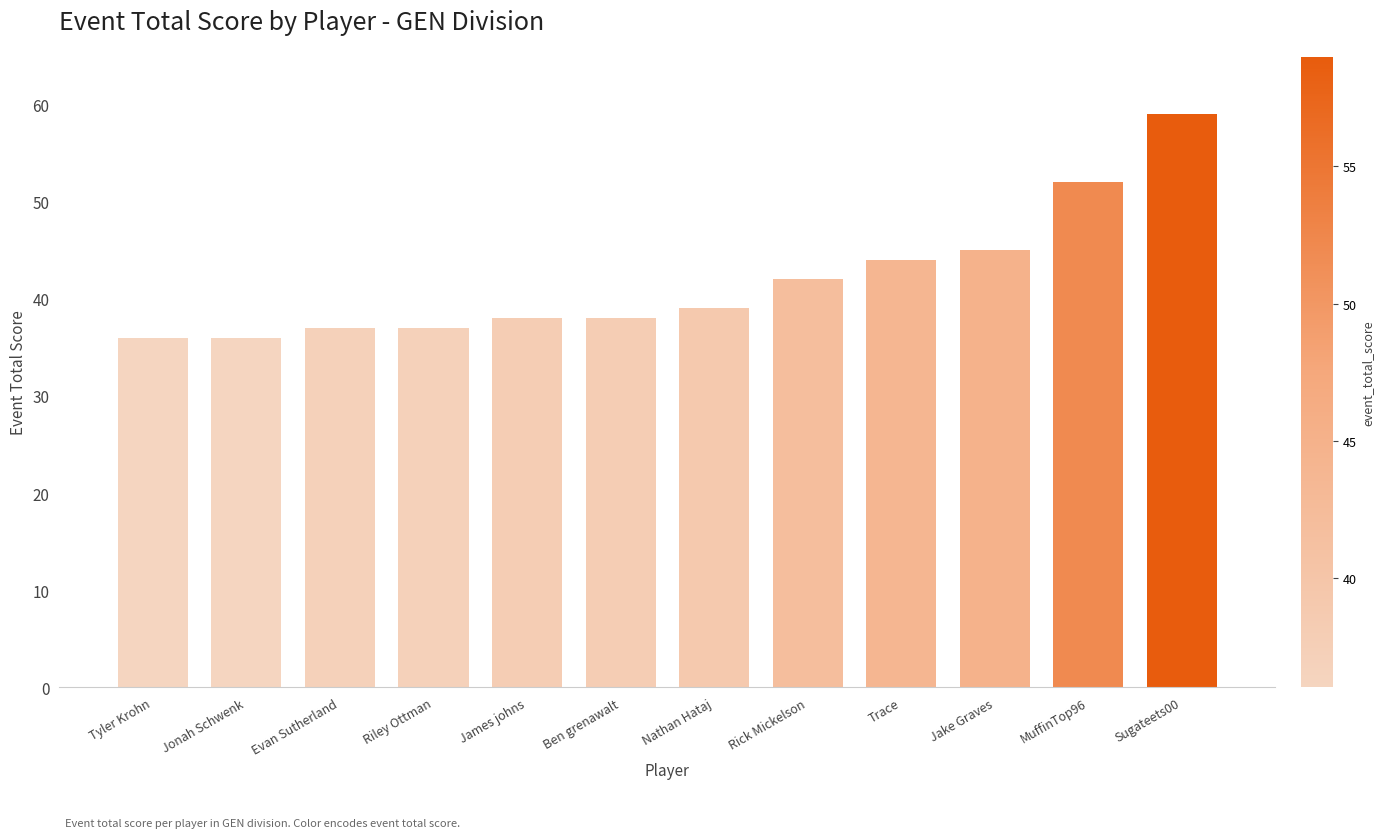

Reading left to right, what are all the values shown in this chart?

36	36	37	37	38	38	39	42	44	45	52	59